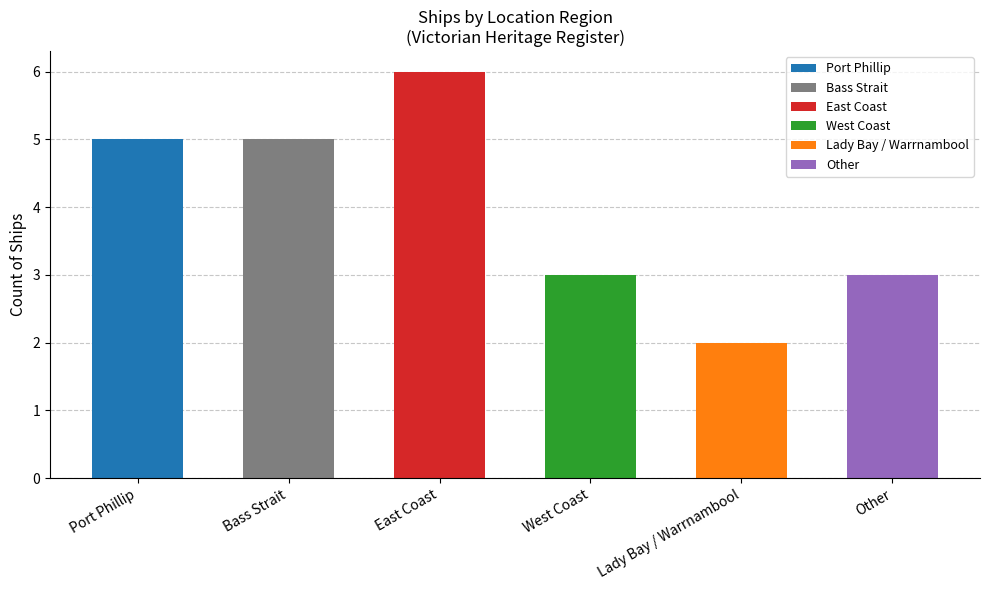

How many bars are there in total?

6